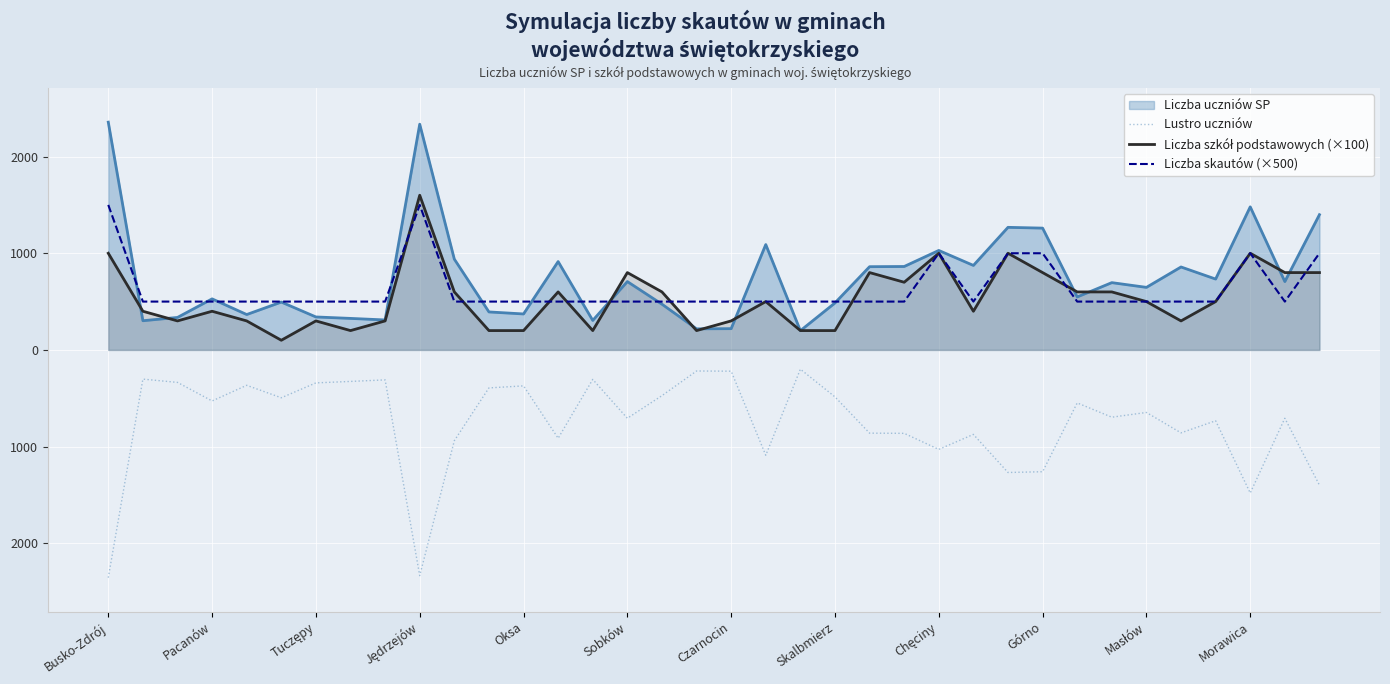

Does the chart display data point markers on the line(s)?

No